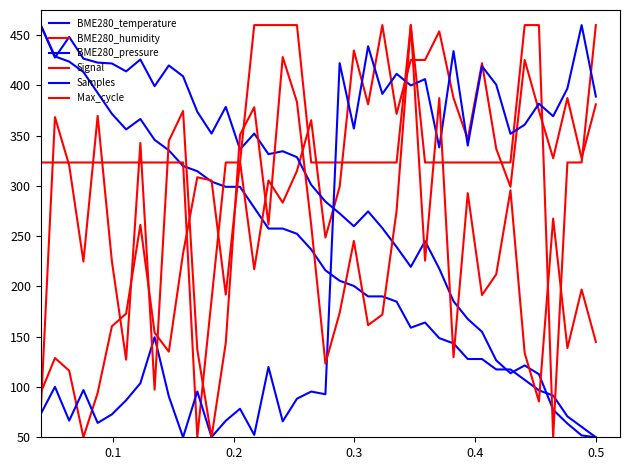

What is the value of the Samples point at the 32nd from the left?

419.1